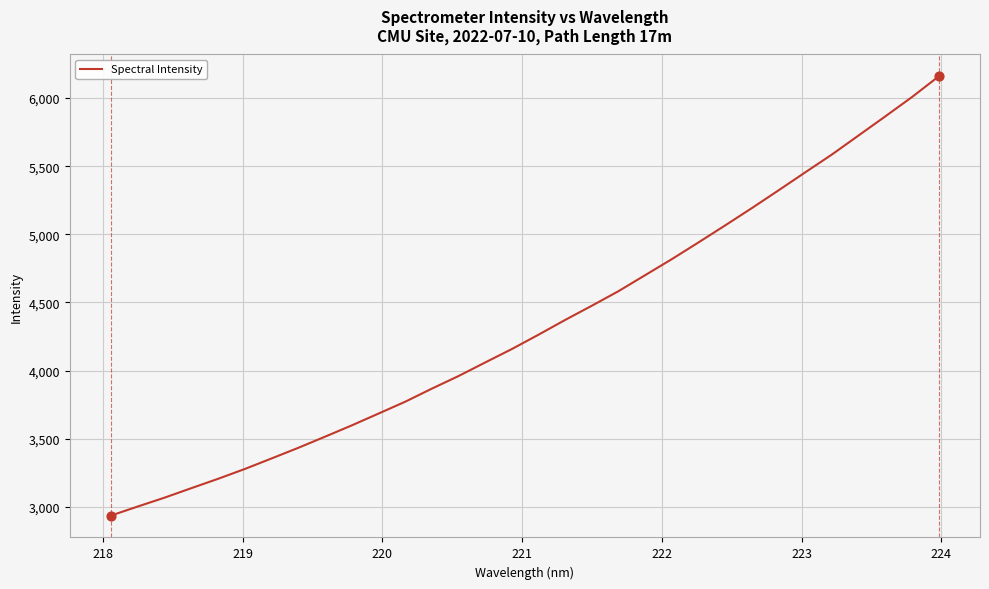

What is the difference between the maximum and minimum values?

3220.8